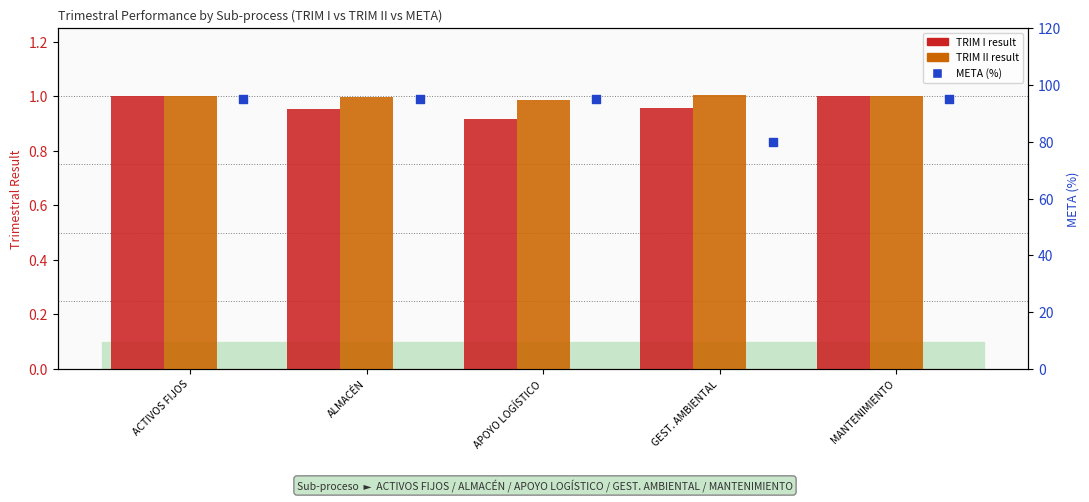

Which series has the largest Y range (max minus min)?

META